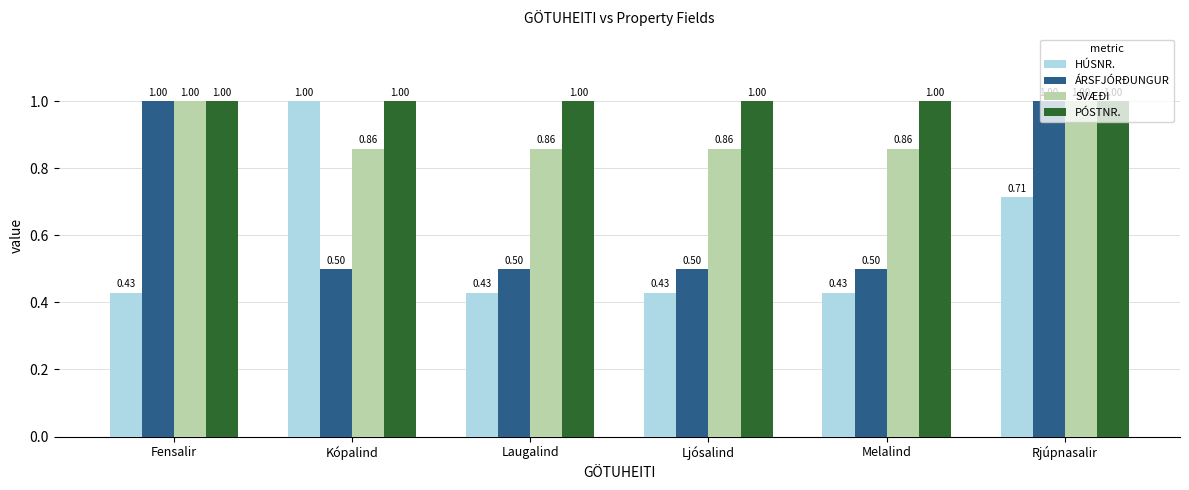

List the series in order of their overall mean, lowest first.

HÚSNR., ÁRSFJÓRÐUNGUR, SVÆÐI, PÓSTNR.